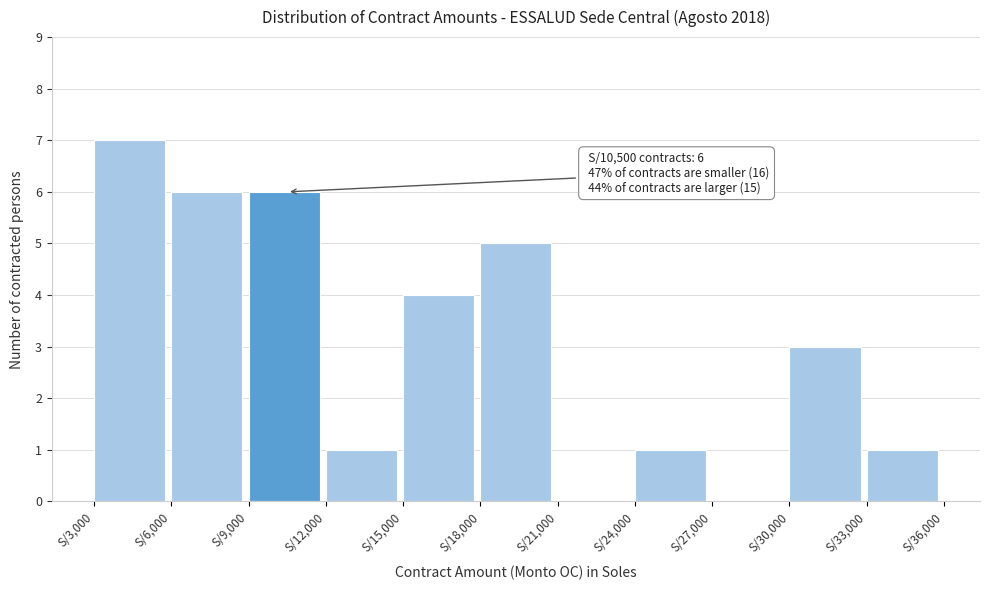

Over which range of the x-axis is the bar tallest?

3000 to 6000